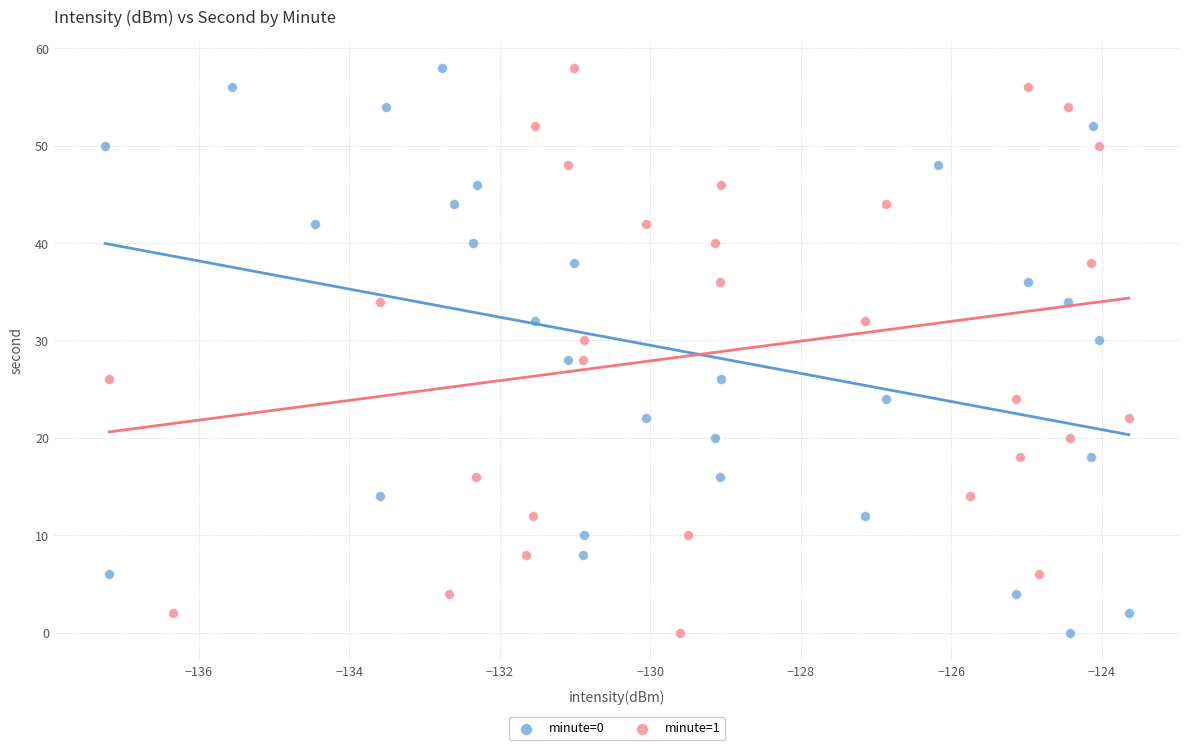

What are all the series names shown in the legend?

minute=0, minute=1